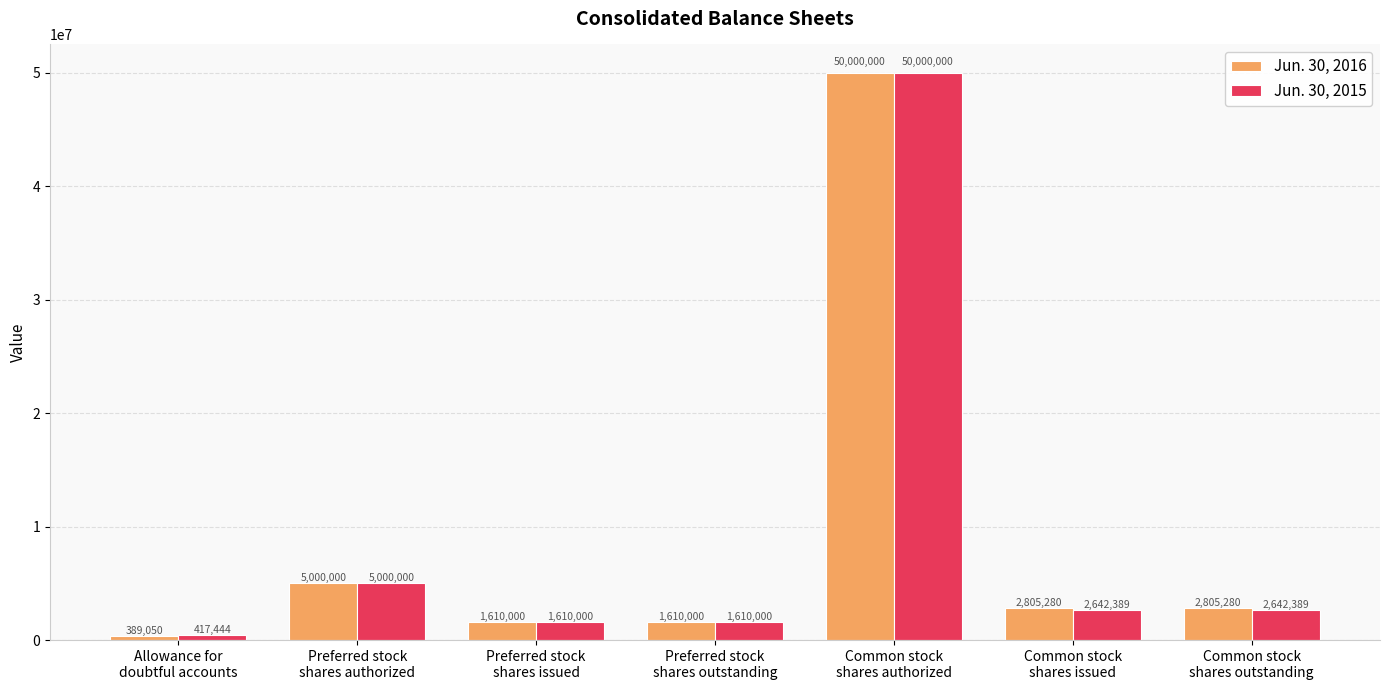

What is the sum of all Jun. 30, 2015 values?

63922222